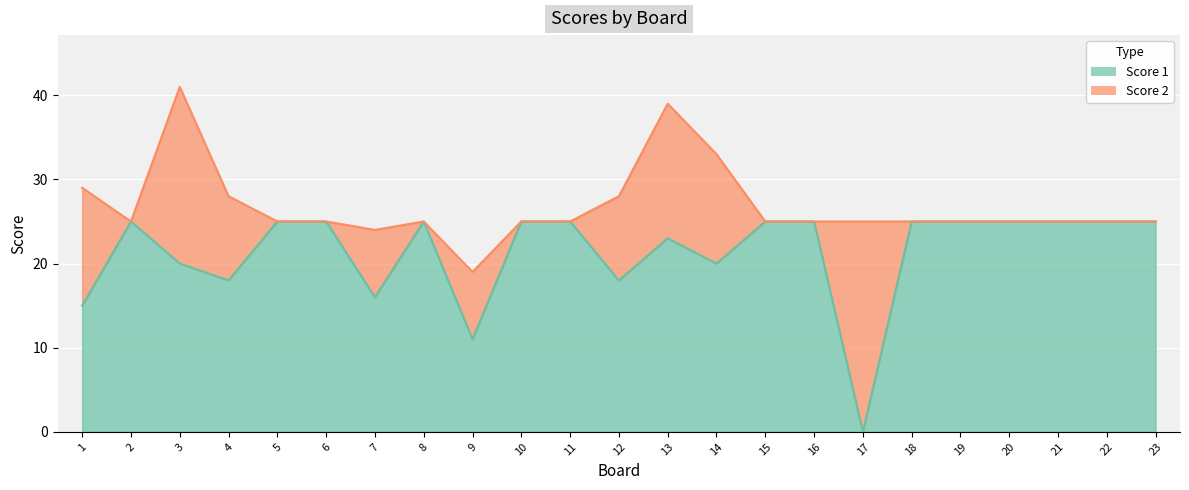

Reading left to right, list all the values displayed in this chart.

15	25	20	18	25	25	16	25	11	25	25	18	23	20	25	25	0	25	25	25	25	25	25